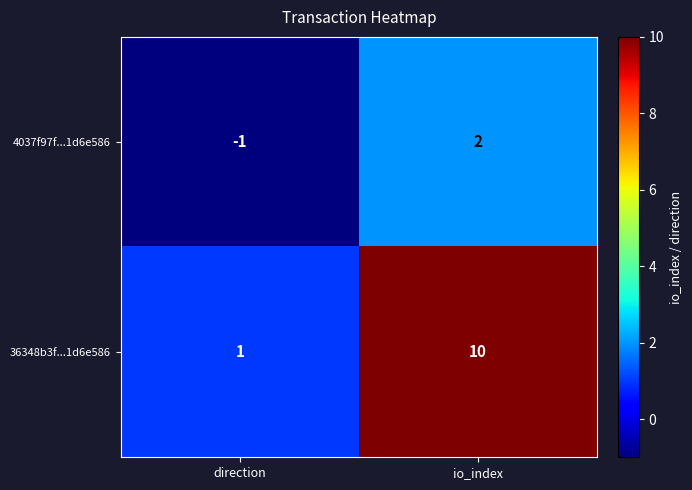

Which series has the widest spread of values?

36348b3f...1d6e586